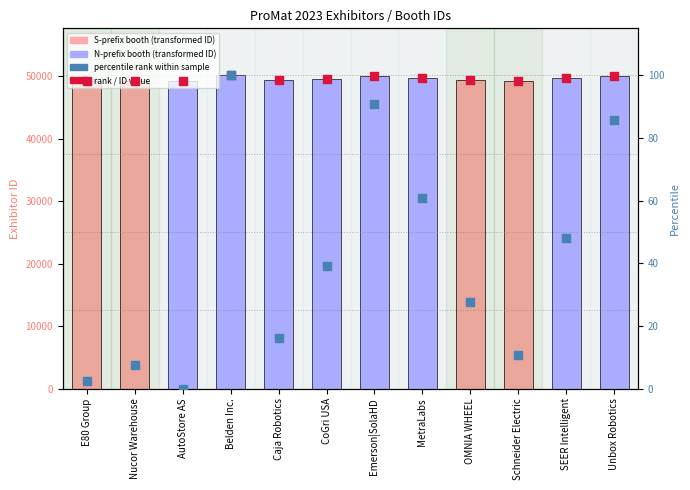

At which category is the sum across all series the highest?

Belden Inc.